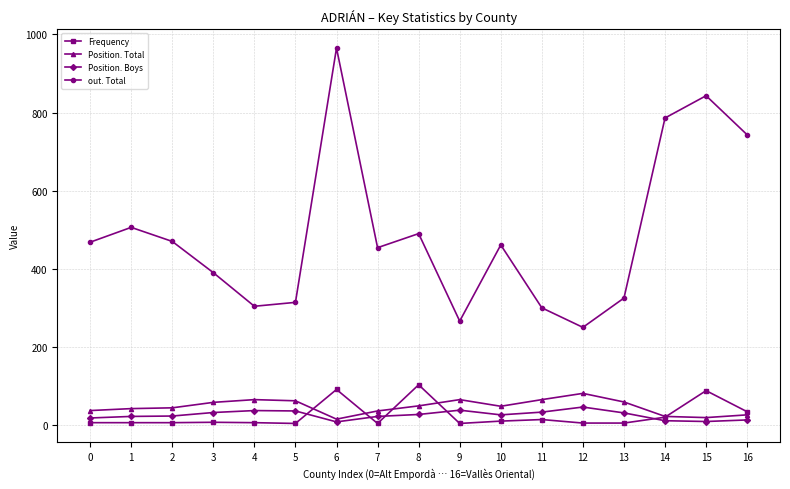

What is the average value of the Frequency series?

24